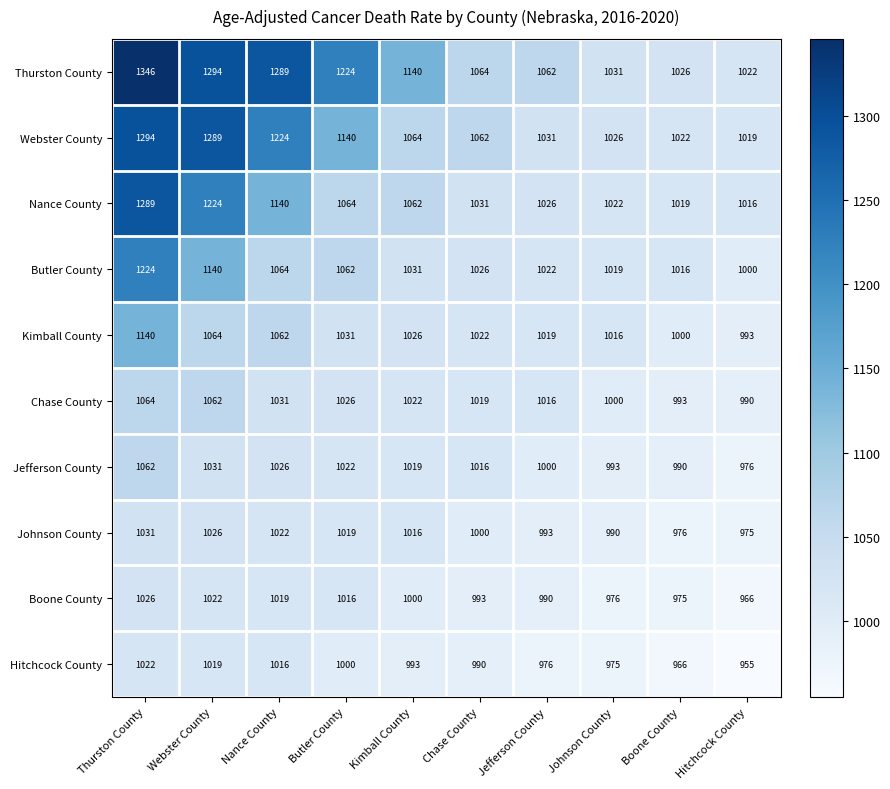

Which series has the largest total across all categories?

Thurston County